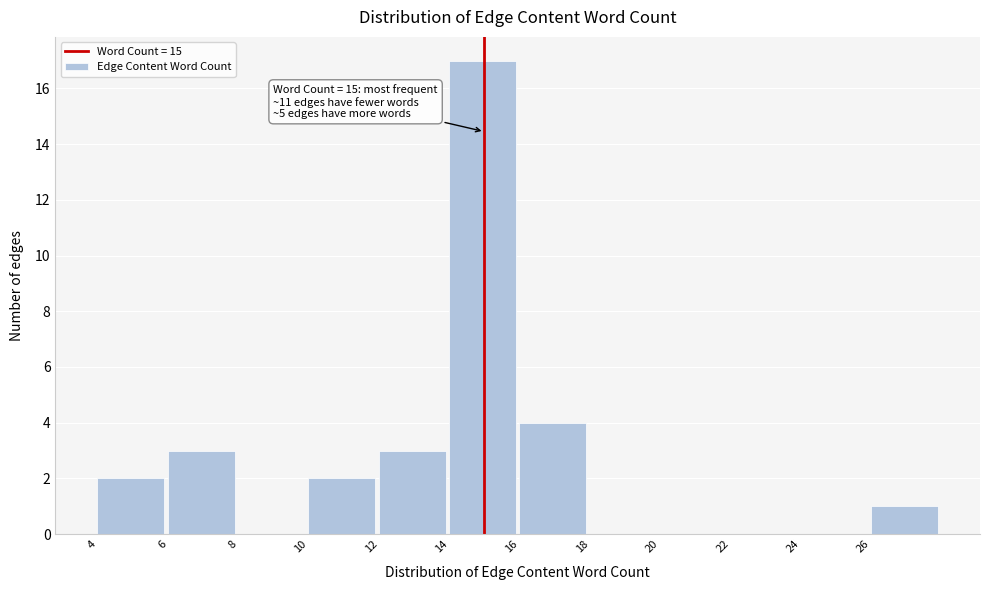

Over which range of the x-axis is the bar tallest?

14 to 16